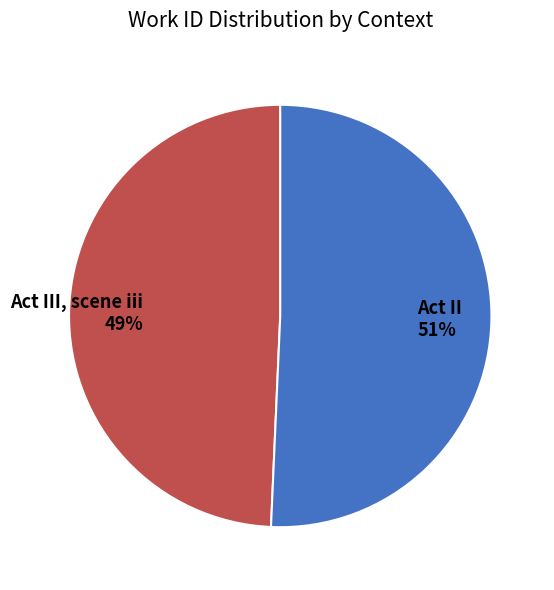

Combined, do Act III, scene iii and Act II account for over 50%?

Yes